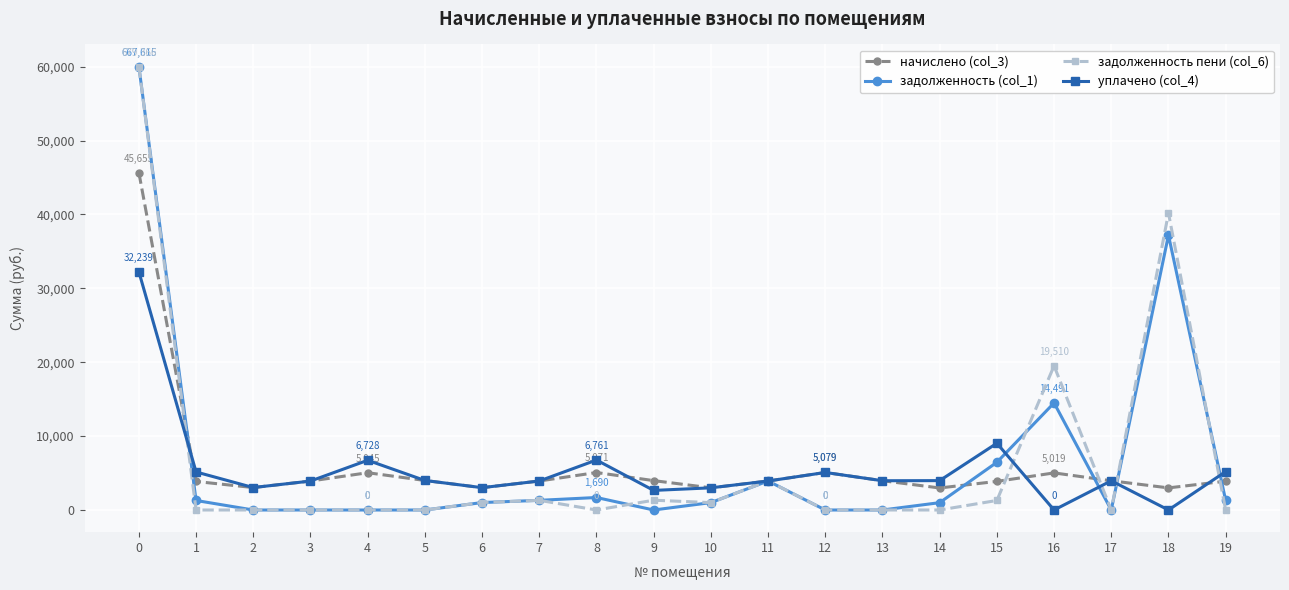

What is the total value across all series at 1?

10293.7